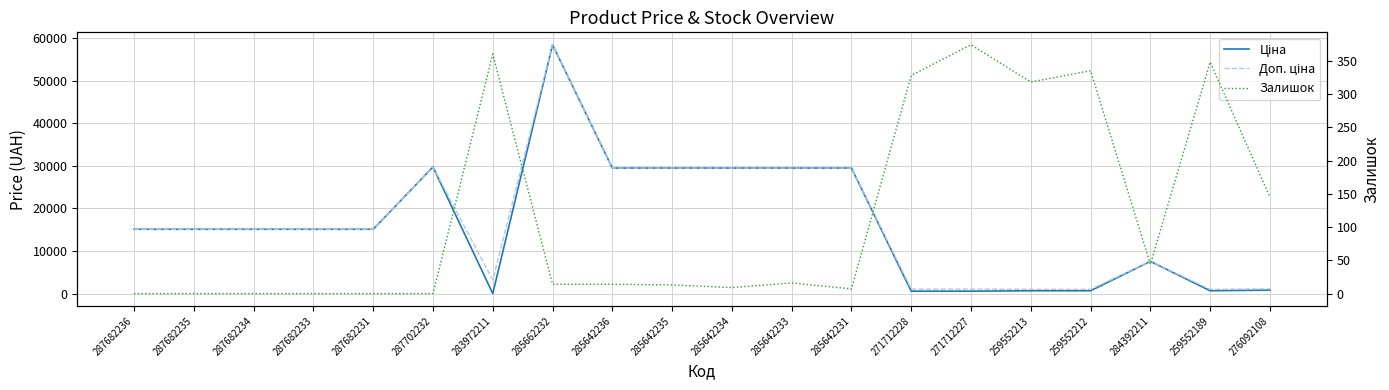

What is the value of the Доп. ціна point at the 14th from the left?

1081.7